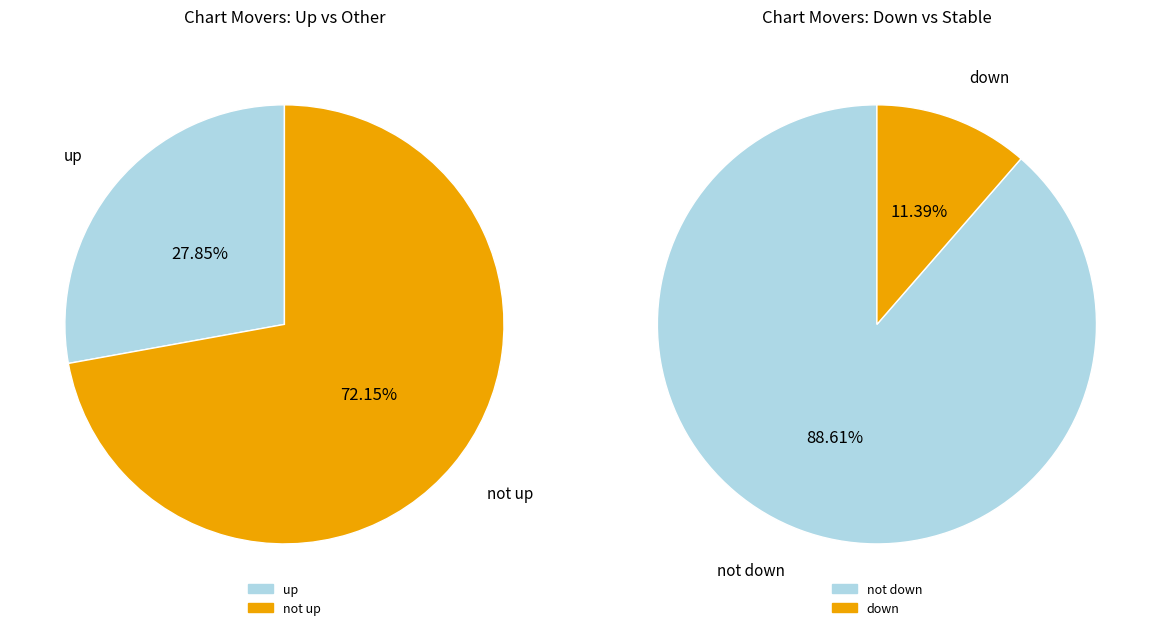

What portion of the pie excludes up?

72.2%